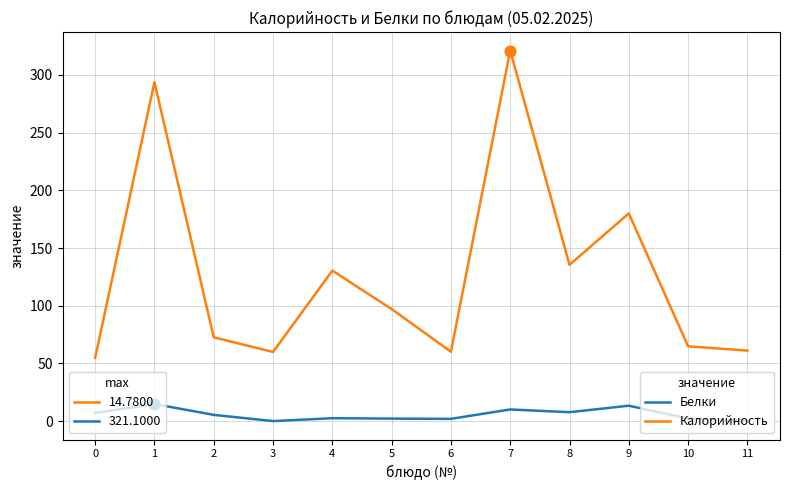

At which category is the sum across all series the highest?

7